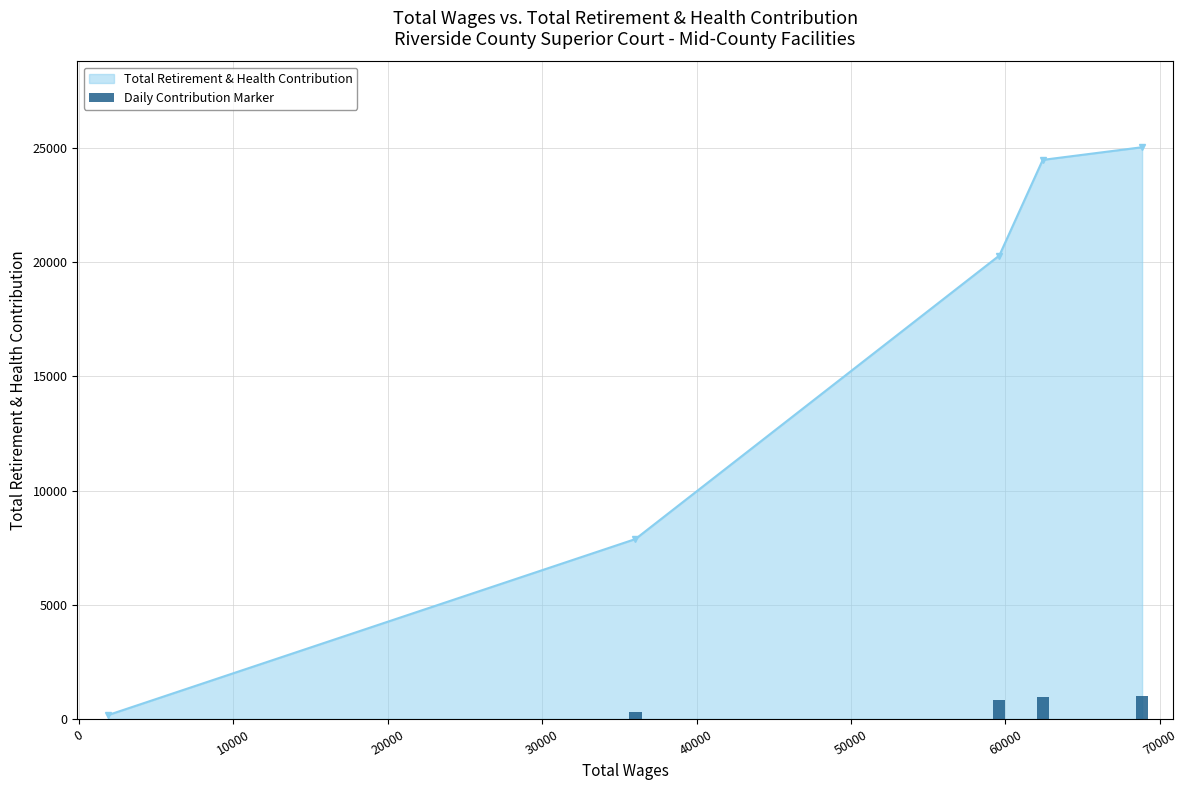

What is the smallest value displayed?

172